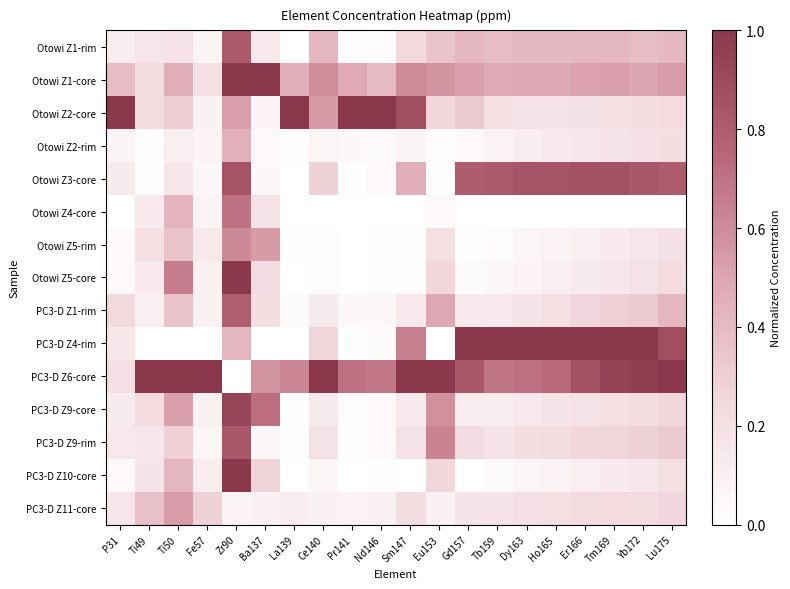

Reading left to right, list all the values displayed in this chart.

Otowi Z1-rim: P31=0.1	Ti49=0.2	Ti50=0.2	Fe57=0.1	Zr90=0.8	Ba137=0.1	La139=0.0	Ce140=0.4	Pr141=0.0	Nd146=0.0	Sm147=0.2	Eu153=0.4	Gd157=0.4	Tb159=0.4	Dy163=0.4	Ho165=0.4	Er166=0.4	Tm169=0.4	Yb172=0.4	Lu175=0.4
Otowi Z1-core: P31=0.4	Ti49=0.2	Ti50=0.5	Fe57=0.2	Zr90=1.0	Ba137=1.0	La139=0.5	Ce140=0.6	Pr141=0.5	Nd146=0.4	Sm147=0.6	Eu153=0.6	Gd157=0.5	Tb159=0.5	Dy163=0.5	Ho165=0.5	Er166=0.5	Tm169=0.5	Yb172=0.5	Lu175=0.5
Otowi Z2-core: P31=1.0	Ti49=0.2	Ti50=0.3	Fe57=0.1	Zr90=0.5	Ba137=0.1	La139=1.0	Ce140=0.5	Pr141=1.0	Nd146=1.0	Sm147=0.9	Eu153=0.3	Gd157=0.3	Tb159=0.2	Dy163=0.2	Ho165=0.2	Er166=0.2	Tm169=0.2	Yb172=0.2	Lu175=0.2
Otowi Z2-rim: P31=0.1	Ti49=0.0	Ti50=0.1	Fe57=0.1	Zr90=0.4	Ba137=0.0	La139=0.0	Ce140=0.1	Pr141=0.1	Nd146=0.0	Sm147=0.1	Eu153=0.0	Gd157=0.0	Tb159=0.1	Dy163=0.1	Ho165=0.1	Er166=0.2	Tm169=0.2	Yb172=0.2	Lu175=0.2
Otowi Z3-core: P31=0.1	Ti49=0.0	Ti50=0.2	Fe57=0.1	Zr90=0.8	Ba137=0.0	La139=0.0	Ce140=0.3	Pr141=0.0	Nd146=0.0	Sm147=0.5	Eu153=0.0	Gd157=0.8	Tb159=0.8	Dy163=0.8	Ho165=0.8	Er166=0.9	Tm169=0.9	Yb172=0.8	Lu175=0.8
Otowi Z4-core: P31=0.0	Ti49=0.1	Ti50=0.4	Fe57=0.1	Zr90=0.7	Ba137=0.2	La139=0.0	Ce140=0.0	Pr141=0.0	Nd146=0.0	Sm147=0.0	Eu153=0.0	Gd157=0.0	Tb159=0.0	Dy163=0.0	Ho165=0.0	Er166=0.0	Tm169=0.0	Yb172=0.0	Lu175=0.0
Otowi Z5-rim: P31=0.0	Ti49=0.2	Ti50=0.4	Fe57=0.2	Zr90=0.6	Ba137=0.5	La139=0.0	Ce140=0.0	Pr141=0.0	Nd146=0.0	Sm147=0.0	Eu153=0.2	Gd157=0.0	Tb159=0.0	Dy163=0.1	Ho165=0.1	Er166=0.1	Tm169=0.1	Yb172=0.2	Lu175=0.2
Otowi Z5-core: P31=0.0	Ti49=0.1	Ti50=0.7	Fe57=0.1	Zr90=1.0	Ba137=0.2	La139=0.0	Ce140=0.0	Pr141=0.0	Nd146=0.0	Sm147=0.0	Eu153=0.3	Gd157=0.0	Tb159=0.0	Dy163=0.1	Ho165=0.1	Er166=0.1	Tm169=0.2	Yb172=0.2	Lu175=0.2
PC3-D Z1-rim: P31=0.2	Ti49=0.1	Ti50=0.4	Fe57=0.1	Zr90=0.8	Ba137=0.2	La139=0.0	Ce140=0.1	Pr141=0.0	Nd146=0.1	Sm147=0.1	Eu153=0.5	Gd157=0.1	Tb159=0.1	Dy163=0.2	Ho165=0.2	Er166=0.3	Tm169=0.3	Yb172=0.3	Lu175=0.4
PC3-D Z4-rim: P31=0.2	Ti49=0.0	Ti50=0.0	Fe57=0.0	Zr90=0.4	Ba137=0.0	La139=0.0	Ce140=0.3	Pr141=0.0	Nd146=0.0	Sm147=0.7	Eu153=0.0	Gd157=1.0	Tb159=1.0	Dy163=1.0	Ho165=1.0	Er166=1.0	Tm169=1.0	Yb172=1.0	Lu175=0.9
PC3-D Z6-core: P31=0.2	Ti49=1.0	Ti50=1.0	Fe57=1.0	Zr90=0.0	Ba137=0.6	La139=0.6	Ce140=1.0	Pr141=0.7	Nd146=0.7	Sm147=1.0	Eu153=1.0	Gd157=0.8	Tb159=0.7	Dy163=0.7	Ho165=0.7	Er166=0.9	Tm169=0.9	Yb172=1.0	Lu175=1.0
PC3-D Z9-core: P31=0.1	Ti49=0.2	Ti50=0.5	Fe57=0.1	Zr90=0.9	Ba137=0.7	La139=0.0	Ce140=0.1	Pr141=0.0	Nd146=0.0	Sm147=0.1	Eu153=0.6	Gd157=0.1	Tb159=0.1	Dy163=0.1	Ho165=0.2	Er166=0.2	Tm169=0.2	Yb172=0.2	Lu175=0.3
PC3-D Z9-rim: P31=0.2	Ti49=0.2	Ti50=0.3	Fe57=0.1	Zr90=0.8	Ba137=0.0	La139=0.0	Ce140=0.2	Pr141=0.0	Nd146=0.0	Sm147=0.2	Eu153=0.6	Gd157=0.2	Tb159=0.2	Dy163=0.2	Ho165=0.2	Er166=0.3	Tm169=0.3	Yb172=0.3	Lu175=0.3
PC3-D Z10-core: P31=0.0	Ti49=0.2	Ti50=0.4	Fe57=0.1	Zr90=1.0	Ba137=0.3	La139=0.0	Ce140=0.1	Pr141=0.0	Nd146=0.0	Sm147=0.0	Eu153=0.3	Gd157=0.0	Tb159=0.0	Dy163=0.1	Ho165=0.1	Er166=0.1	Tm169=0.1	Yb172=0.2	Lu175=0.2
PC3-D Z11-core: P31=0.2	Ti49=0.4	Ti50=0.5	Fe57=0.3	Zr90=0.1	Ba137=0.1	La139=0.1	Ce140=0.1	Pr141=0.1	Nd146=0.1	Sm147=0.2	Eu153=0.1	Gd157=0.2	Tb159=0.2	Dy163=0.2	Ho165=0.2	Er166=0.2	Tm169=0.2	Yb172=0.2	Lu175=0.3